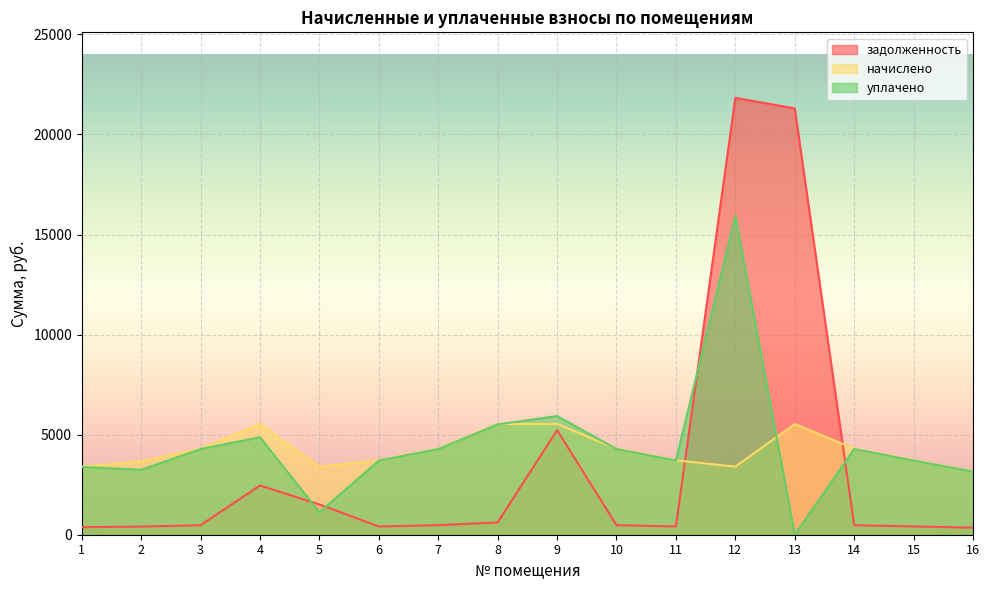

List the labels in order of задолженность value, largest first.

12, 13, 9, 4, 5, 8, 3, 7, 10, 14, 6, 11, 15, 2, 1, 16